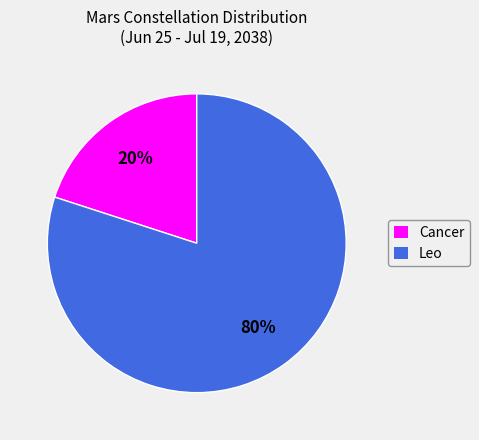

Is it true that Cancer is 20% of the pie?

True